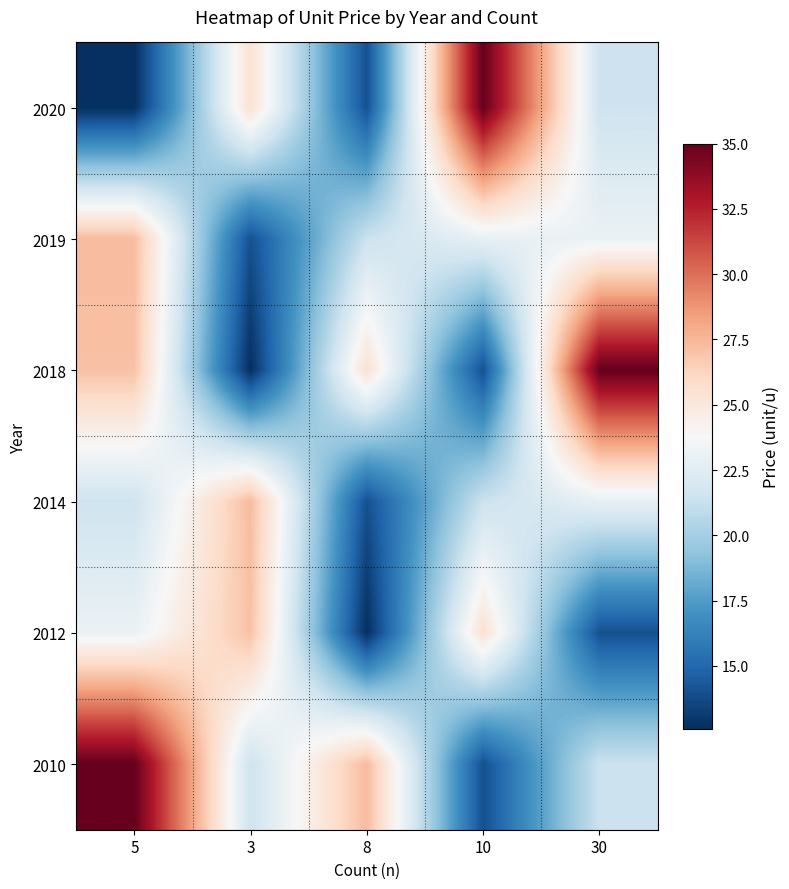

Which series has the largest range (max minus min)?

2020